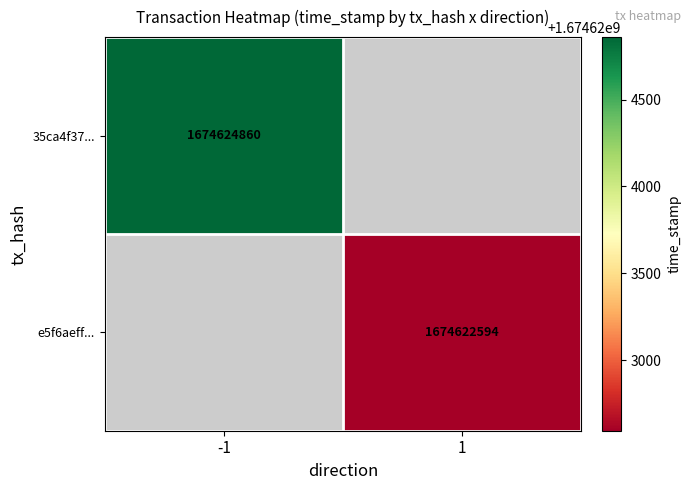

The value of 35ca4f37... at -1 is 1674624860. True or false?

True